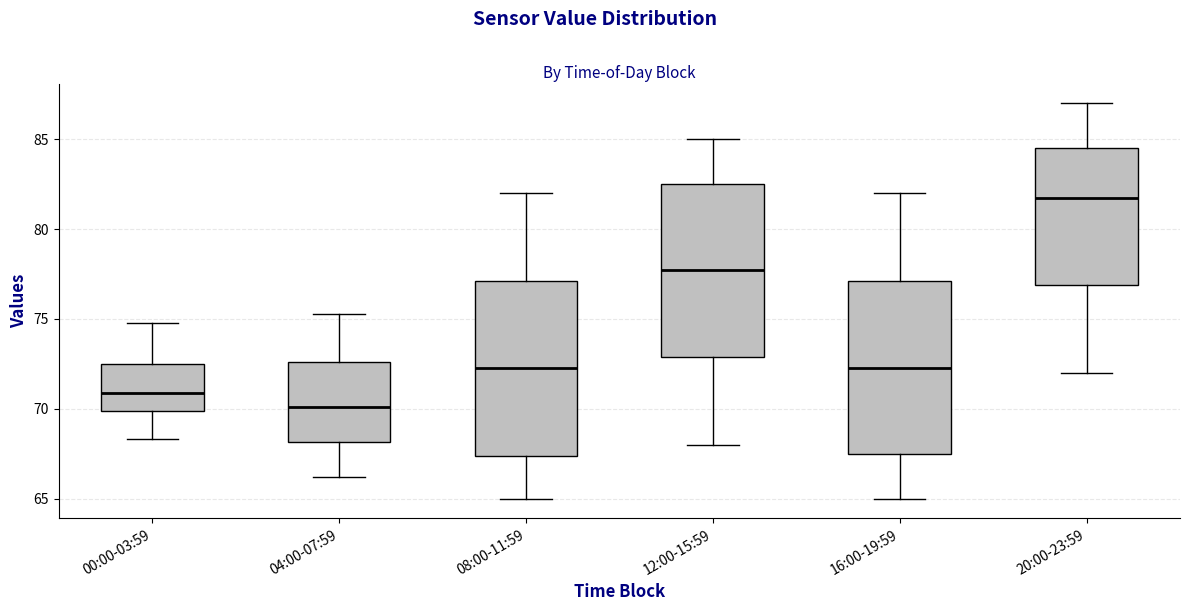

Reading left to right, transcribe this box plot: for each box, give where its median line is, the range the box spans, and where its two whiskers end, as read against the y-axis. The values are not printed on the chart, so give them approximately, as read against the axis.

00:00-03:59: median 71.0, box 70.0 to 72.5, whiskers 68.5 to 75.0
04:00-07:59: median 70.0, box 68.0 to 72.5, whiskers 66.0 to 75.5
08:00-11:59: median 72.5, box 67.5 to 77.0, whiskers 65.0 to 82.0
12:00-15:59: median 78.0, box 73.0 to 82.5, whiskers 68.0 to 85.0
16:00-19:59: median 72.5, box 67.5 to 77.0, whiskers 65.0 to 82.0
20:00-23:59: median 82.0, box 77.0 to 84.5, whiskers 72.0 to 87.0